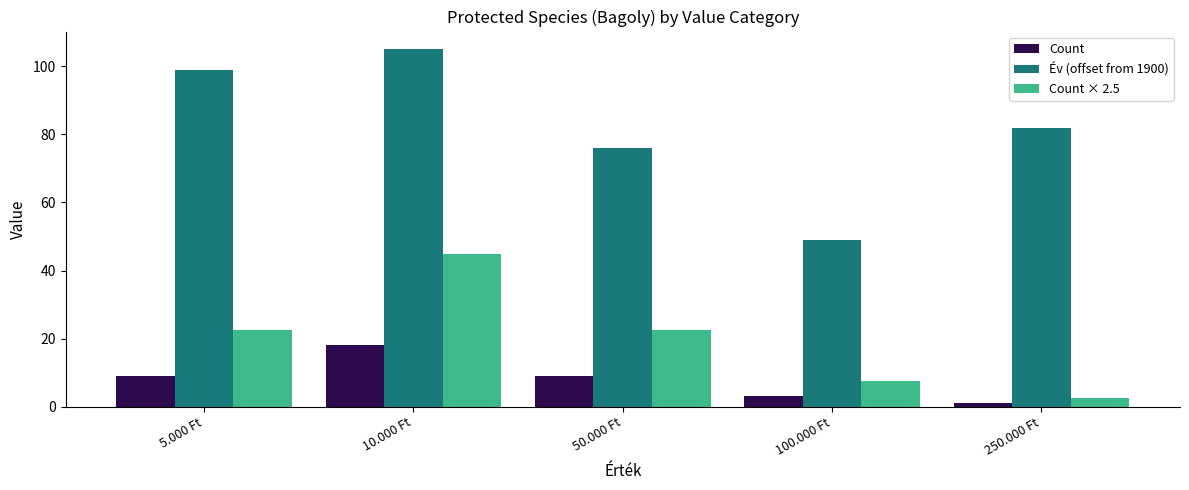

How many Év (offset from 1900) values are between 76 and 99?

3